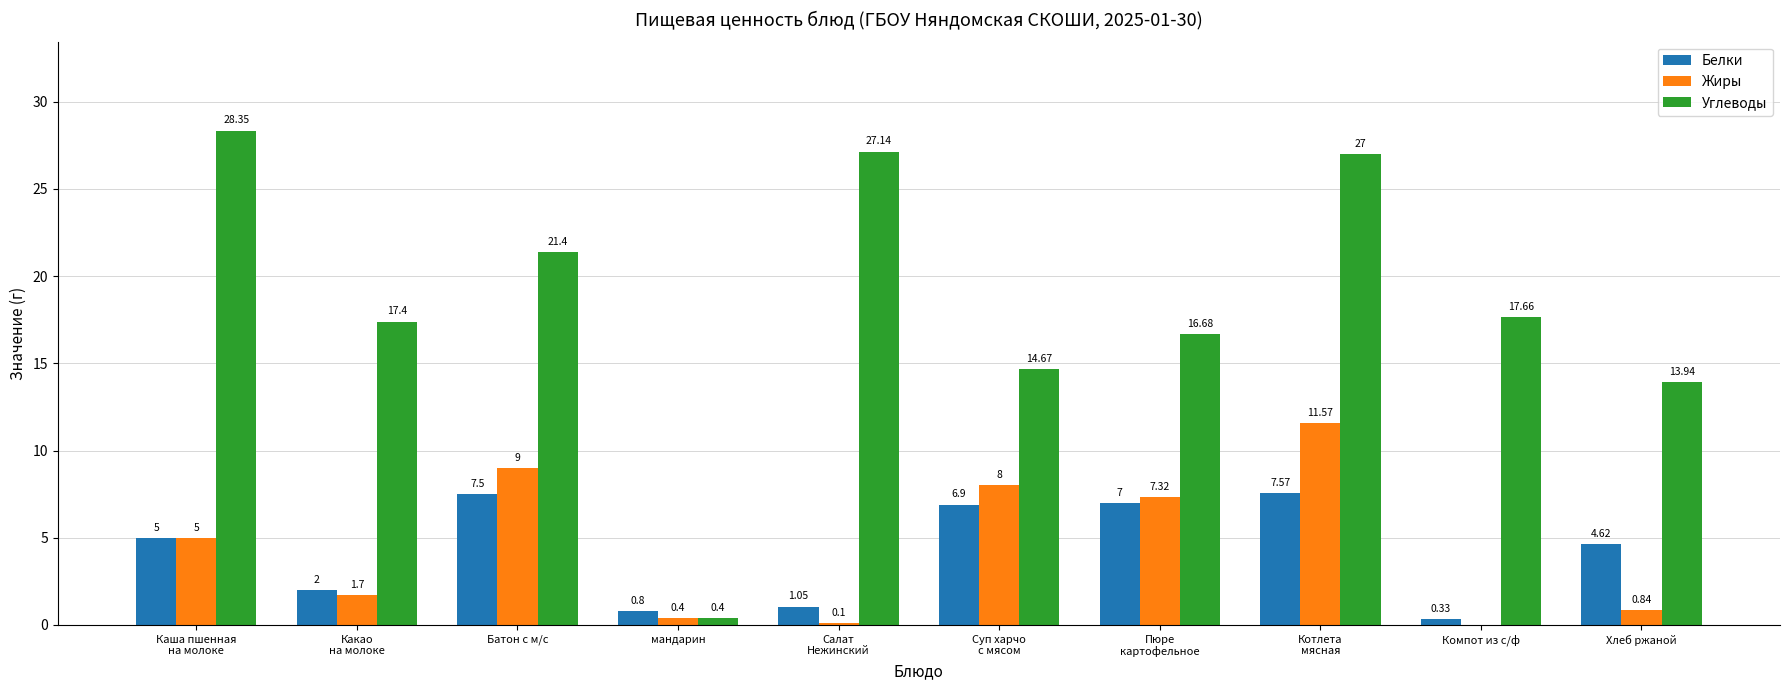

Where is Углеводы nearest to the value 14?

Хлеб ржаной